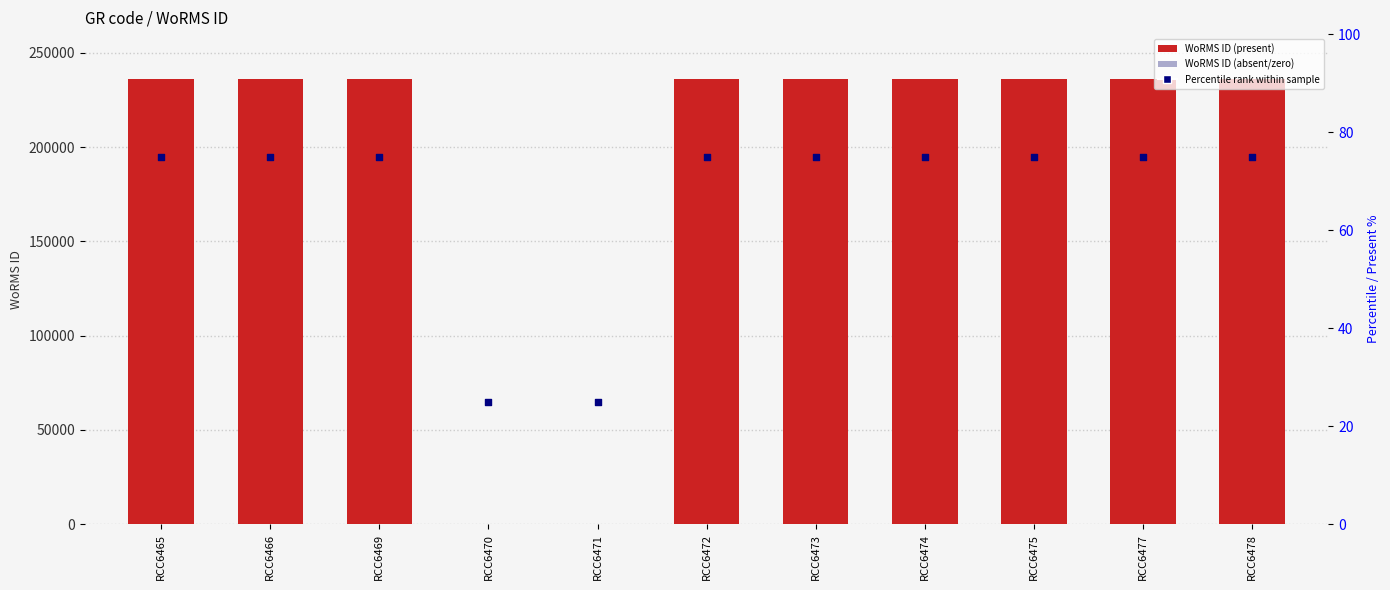

What is the total value across all series at RCC6471?

25